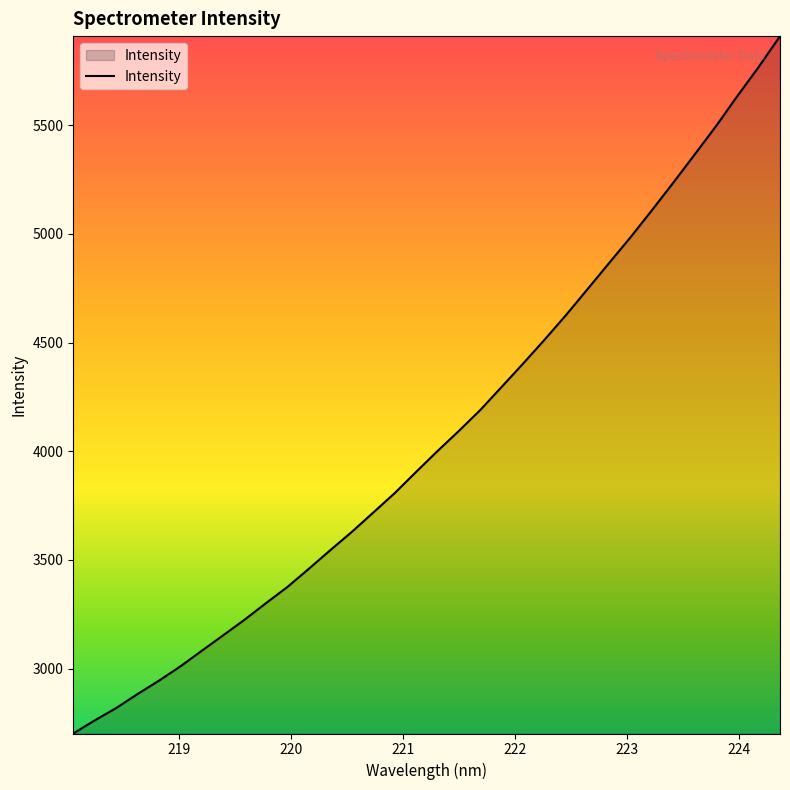

What is the minimum value shown in the chart?

2701.7